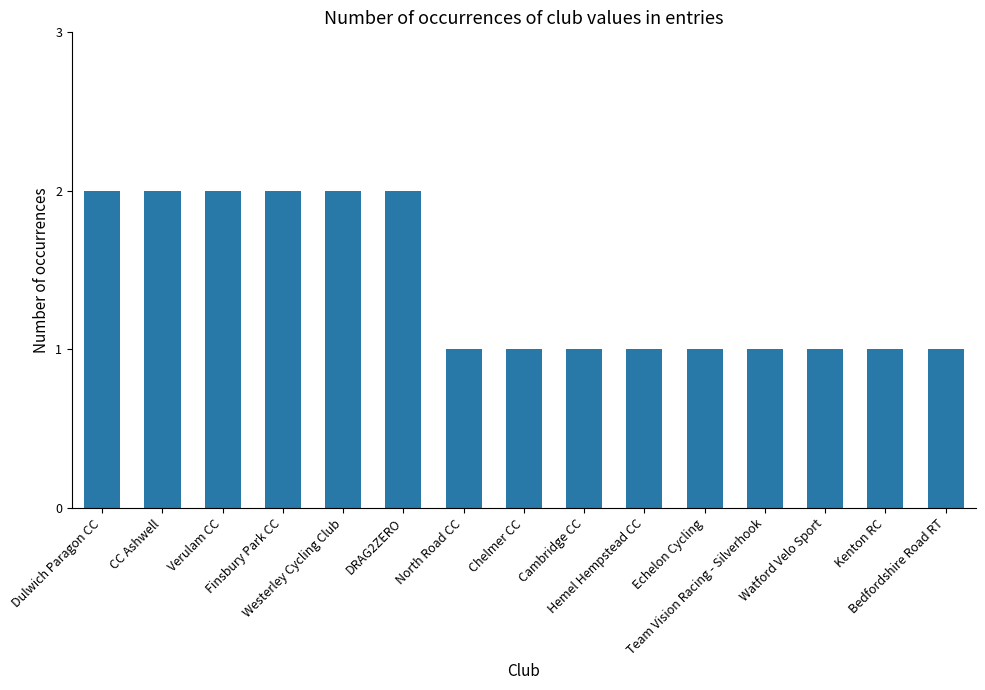

Reading left to right, extract all data points from this chart.

2	2	2	2	2	2	1	1	1	1	1	1	1	1	1